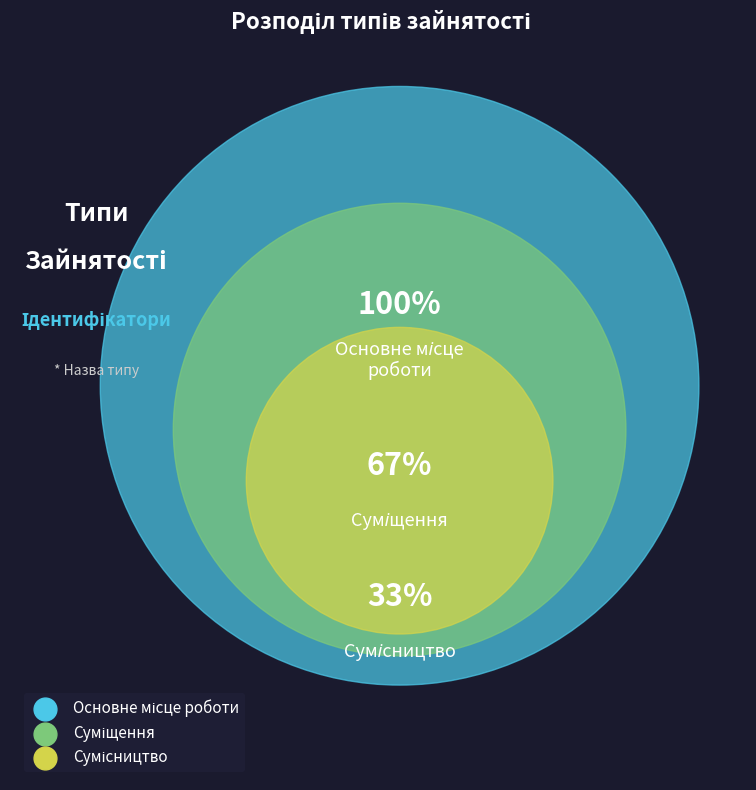

Is Суміщення the majority of the pie?

No